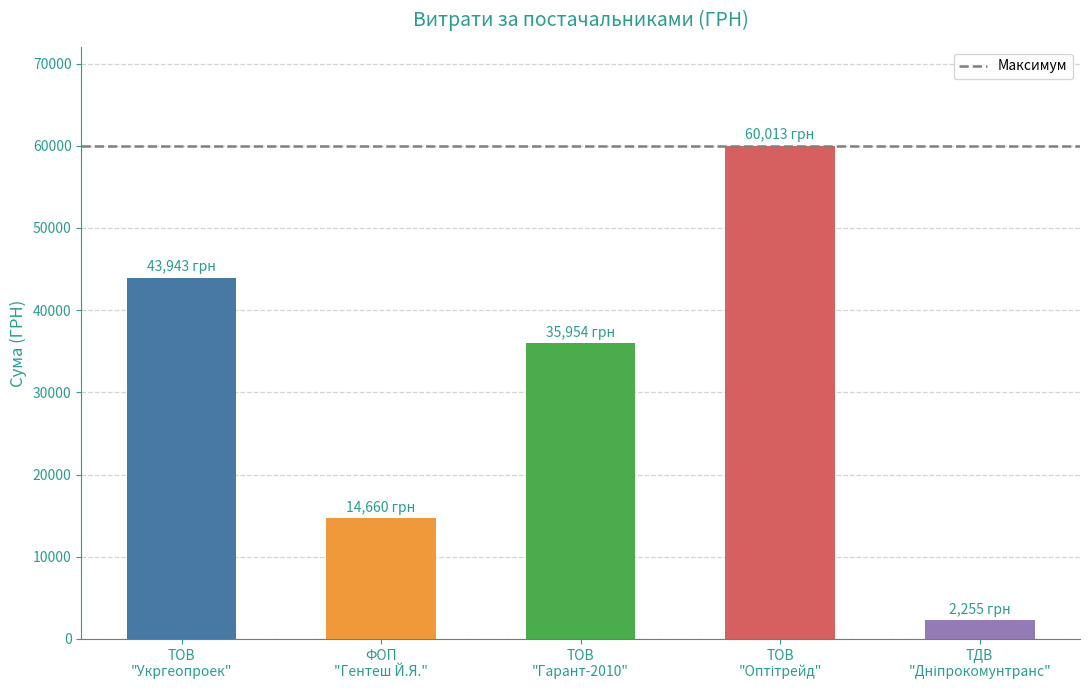

What is the difference between the second highest and second lowest values?

29283.4